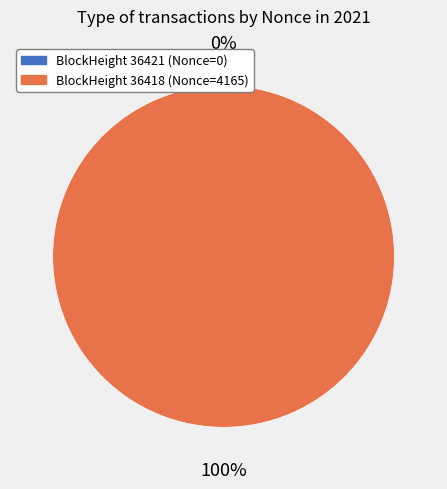

The 36418 slice represents 86% of the pie. True or false?

False